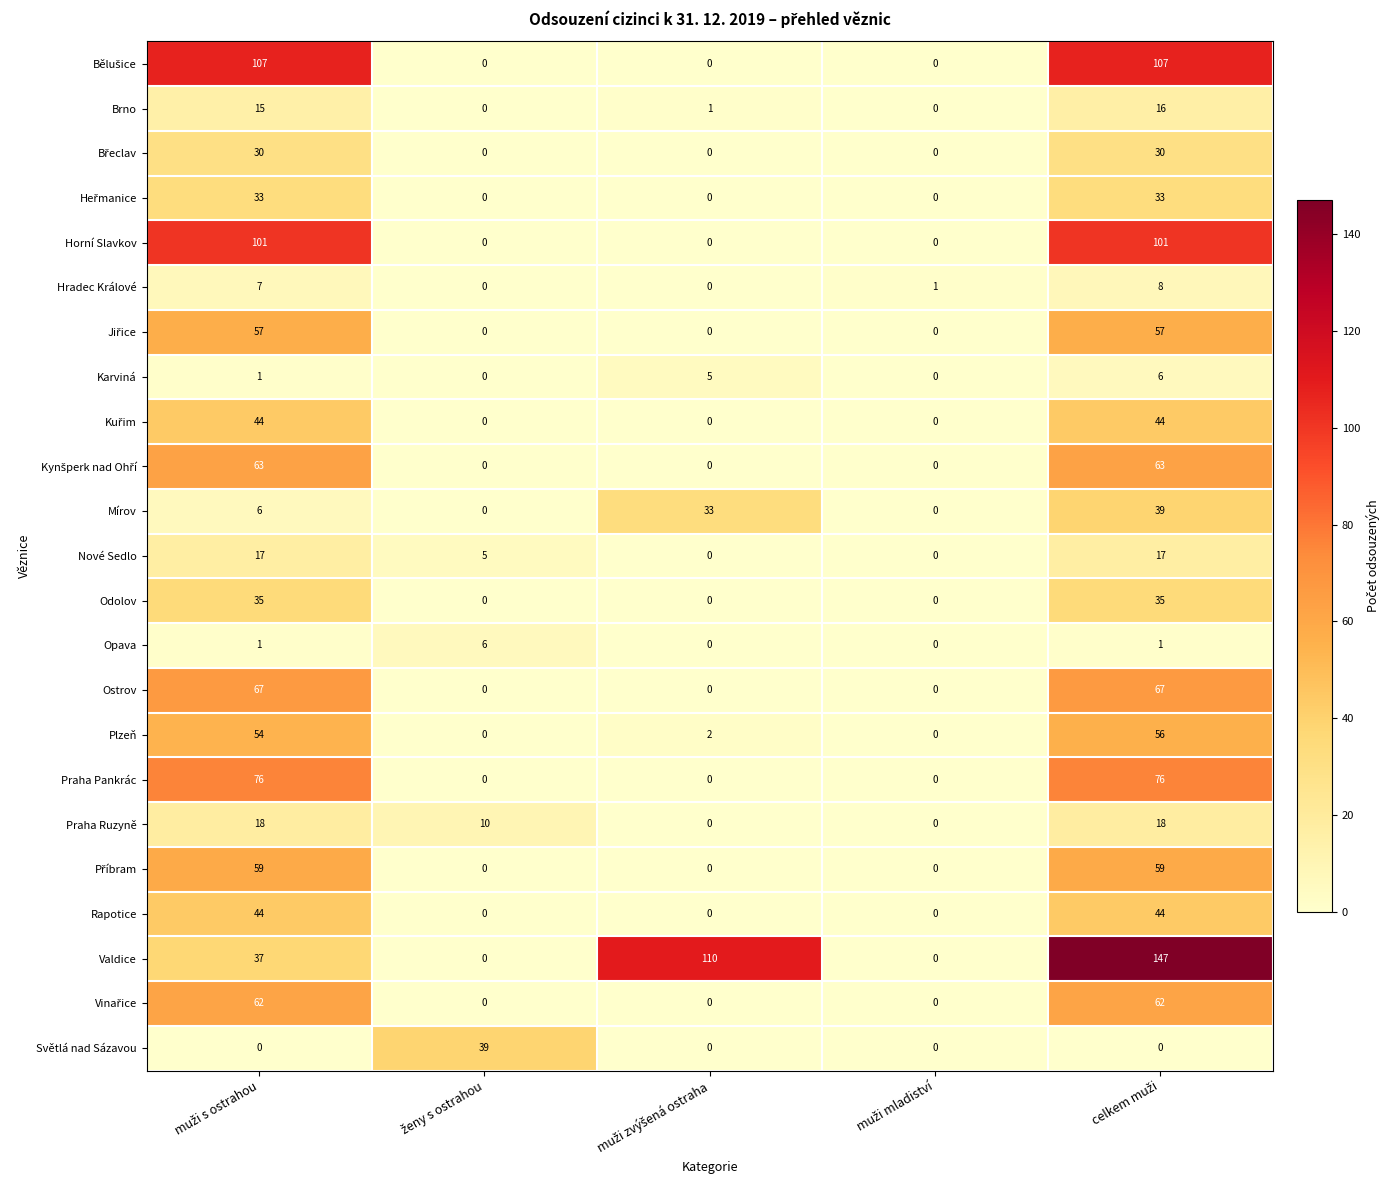

Which series has the largest range (max minus min)?

Valdice